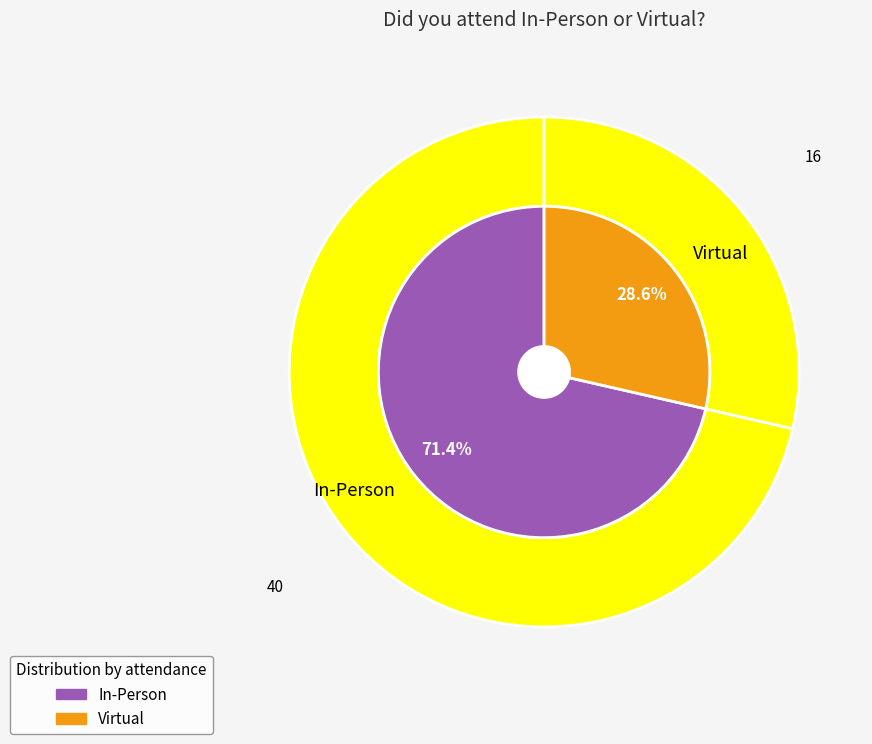

What percentage is the Virtual slice, to the nearest percent?

29%